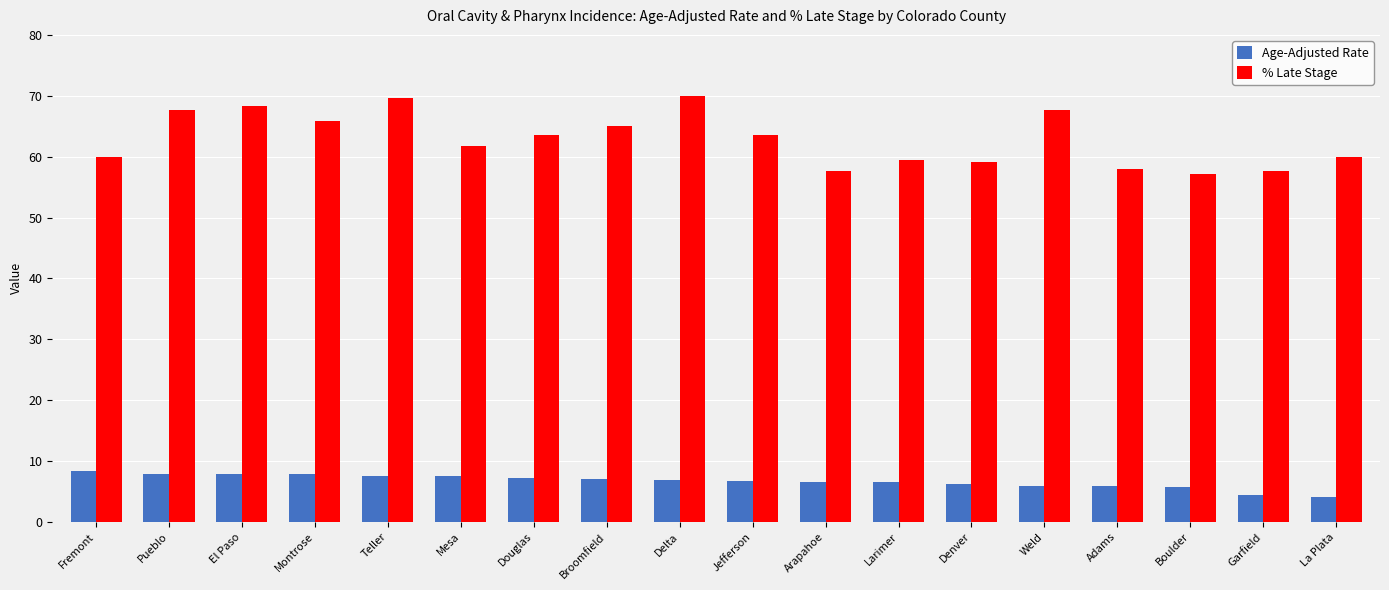

How many bars are there in each group?

2